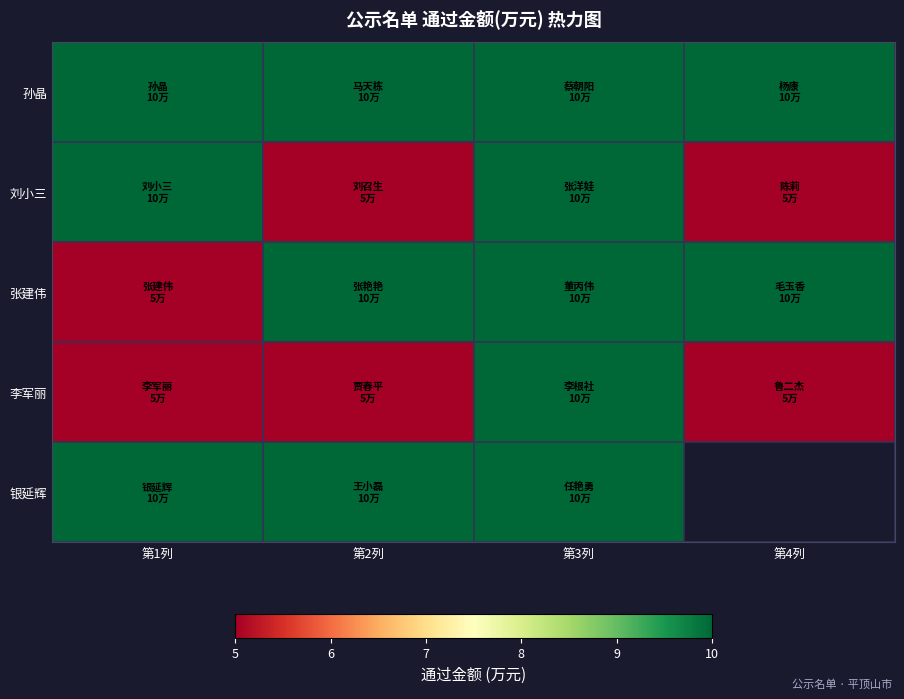

List the series in order of their peak value, highest first.

孙晶, 刘小三, 张建伟, 李军丽, 银延辉